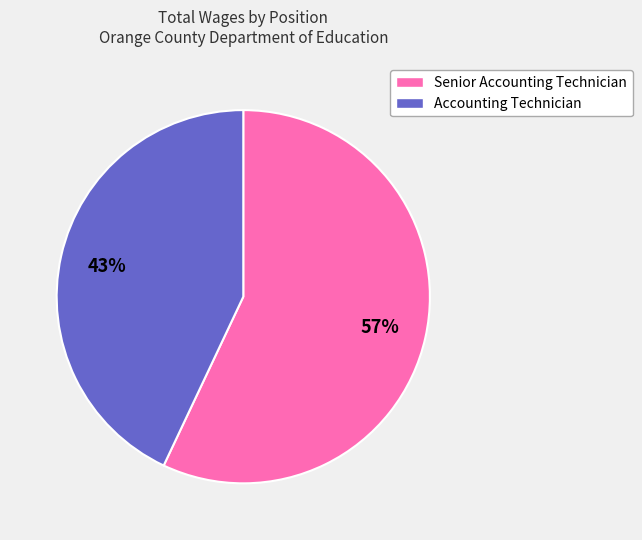

Which has a higher value, Senior Accounting Technician or Accounting Technician?

Senior Accounting Technician